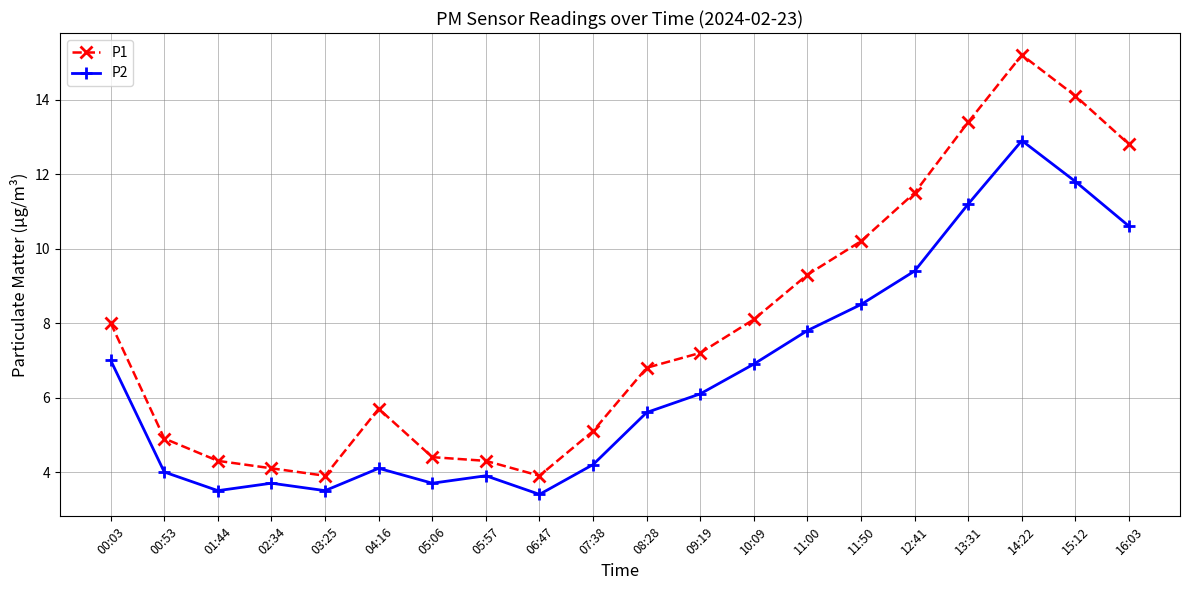

Which category has the highest value across all series?

14:22